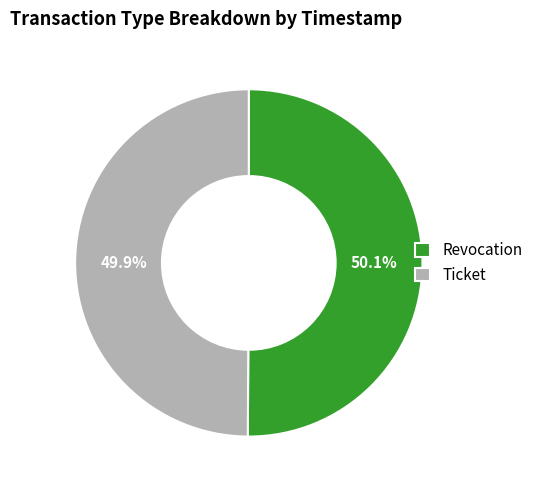

What is the total percentage of Ticket and Revocation?

100.0%